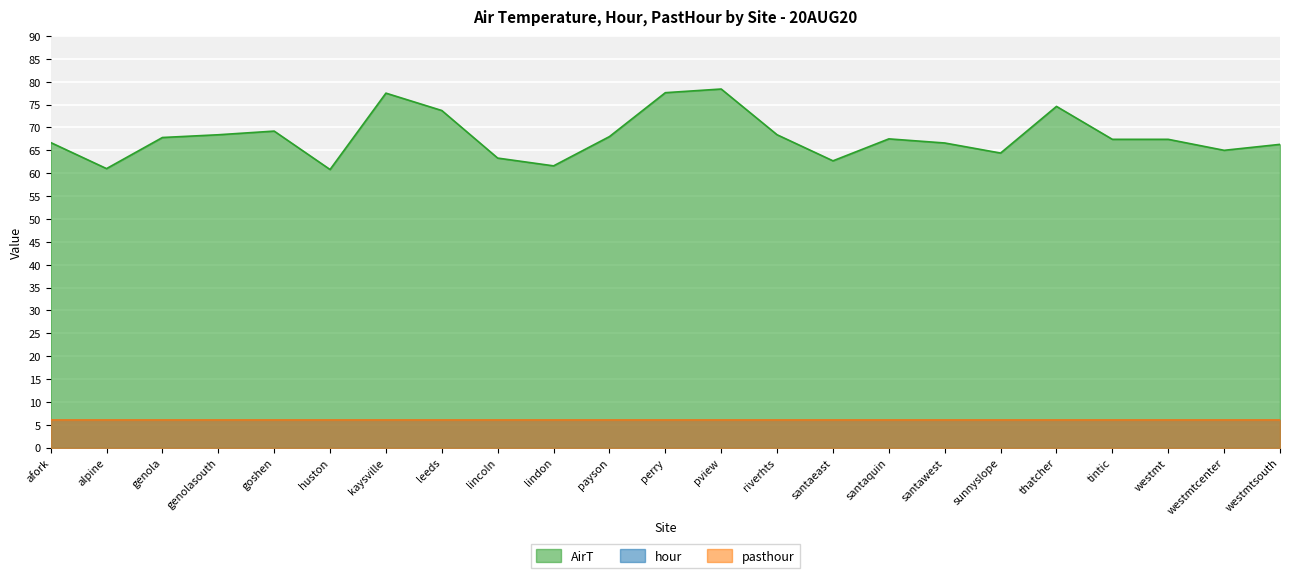

What is the difference between the AirT values at kaysville and santaeast?

14.8